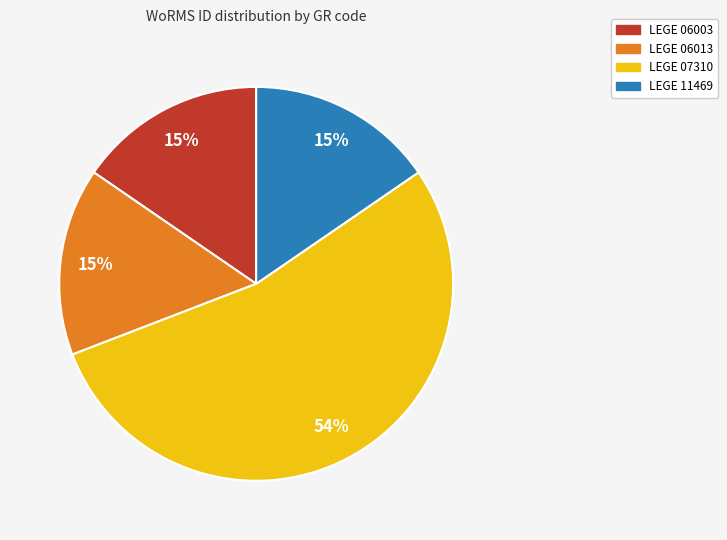

To the nearest percent, what portion does LEGE 06003 represent?

15%